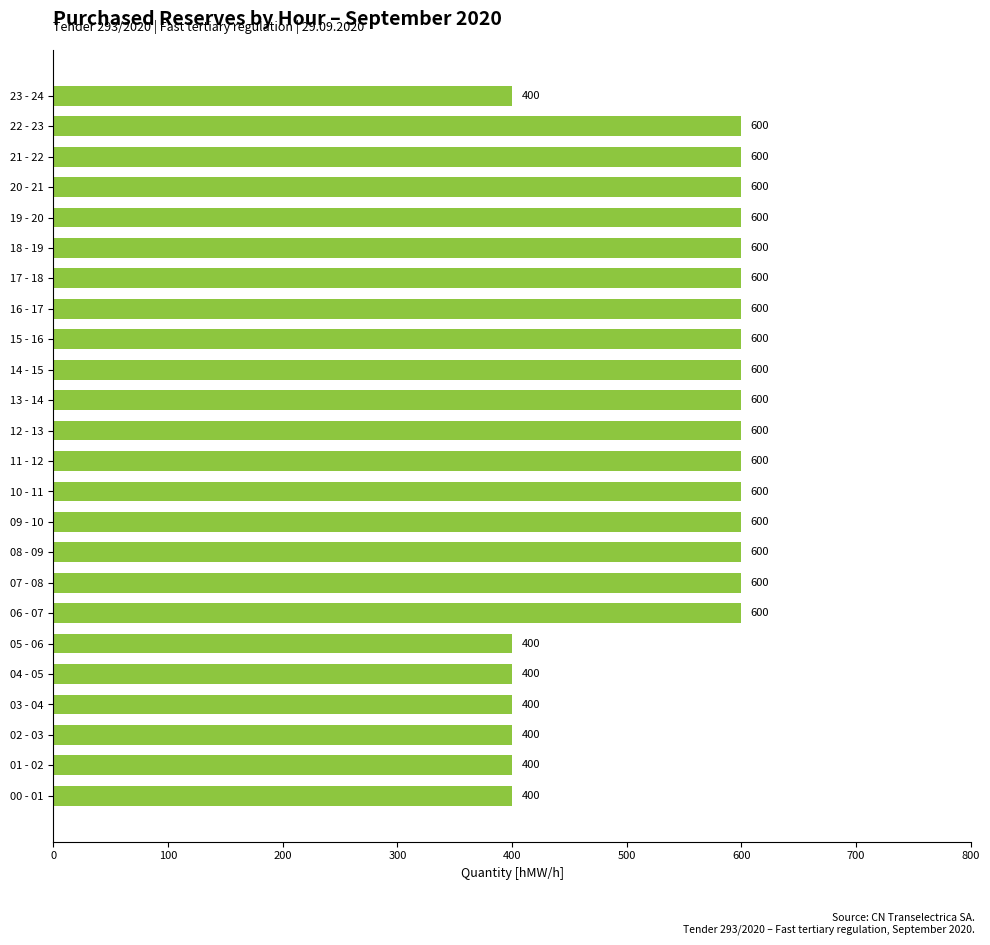

What is the difference between the second highest and second lowest values?

200